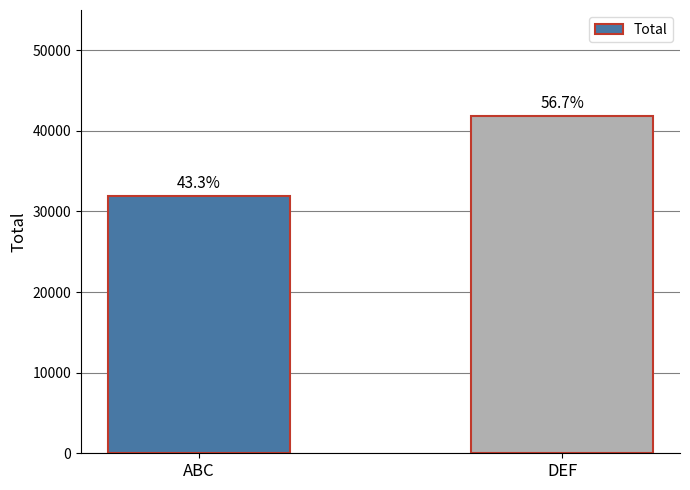

Between DEF and ABC, which is larger?

DEF